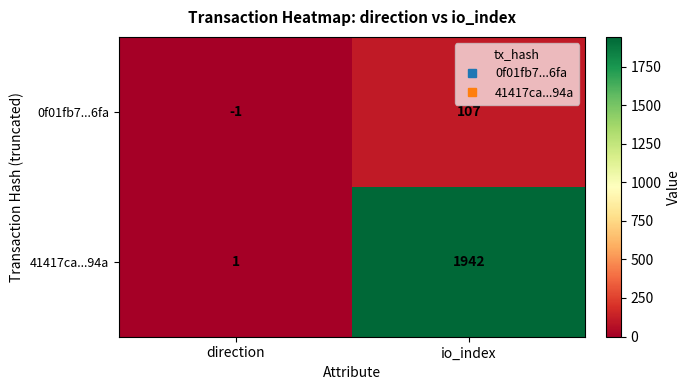

Count the number of data series in this chart.

2